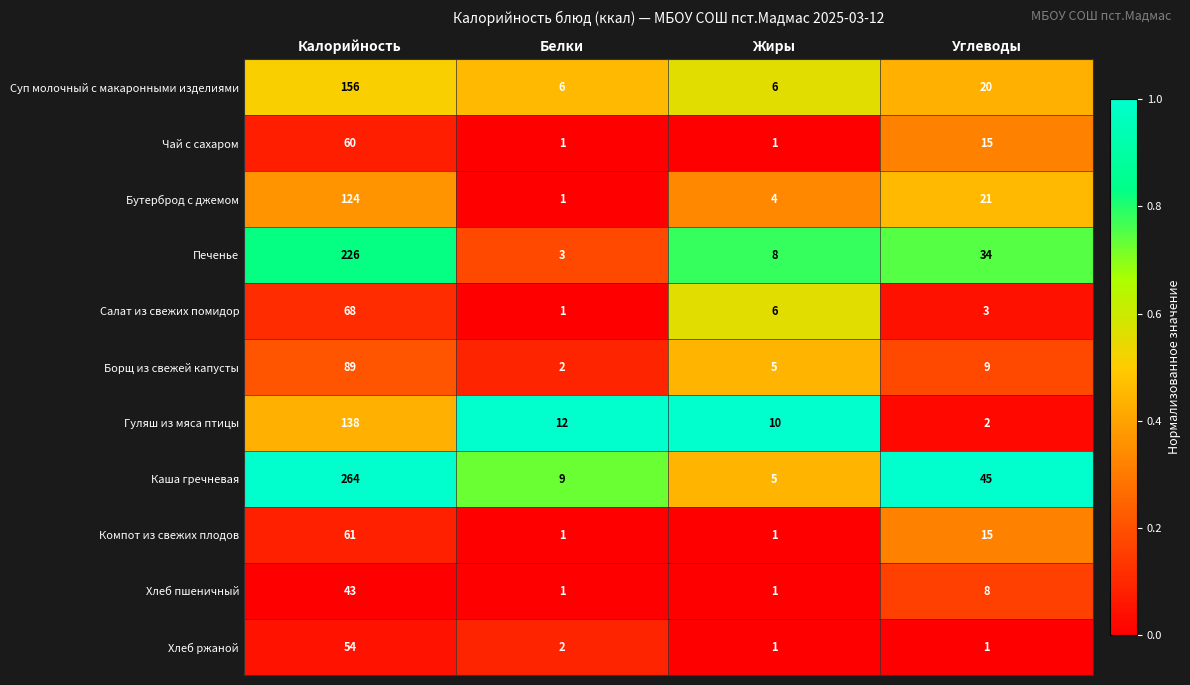

True or false: Борщ из свежей капусты has a value of 5 at Жиры.

True